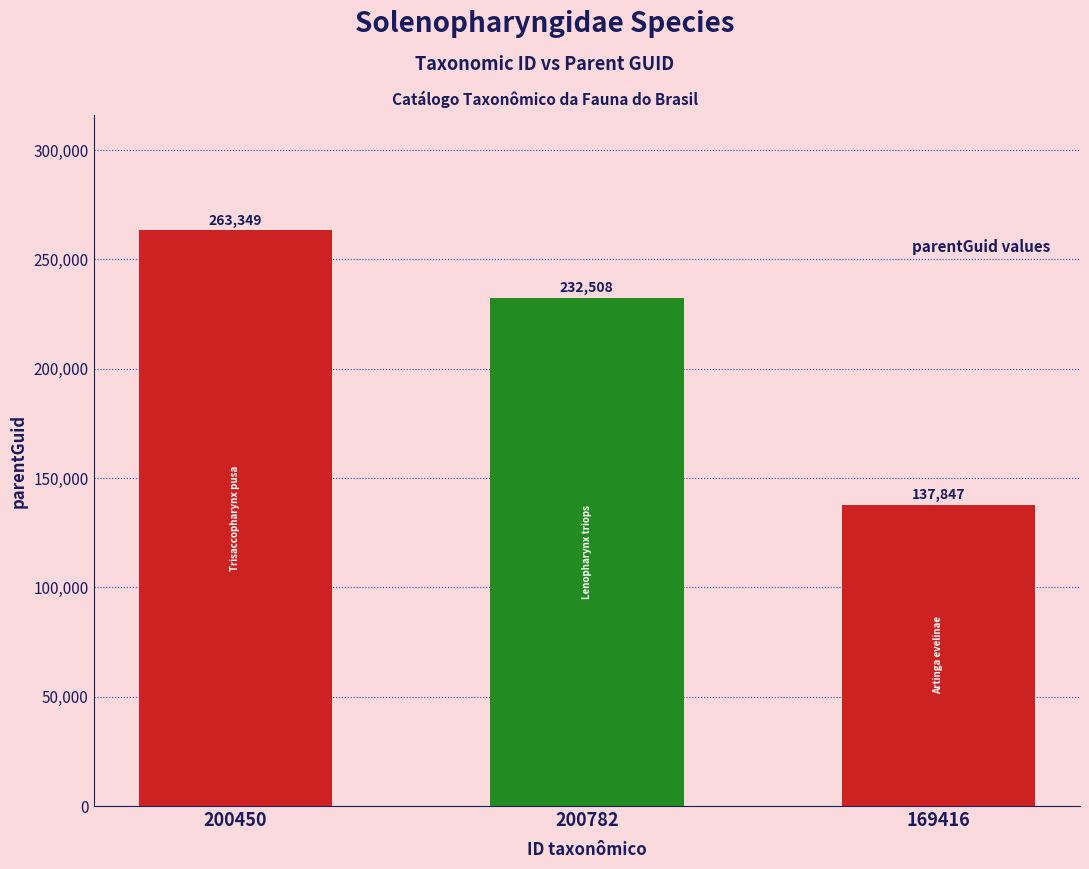

Reading right to left, transcribe all the data shown in this chart.

169416=137847	200782=232508	200450=263349